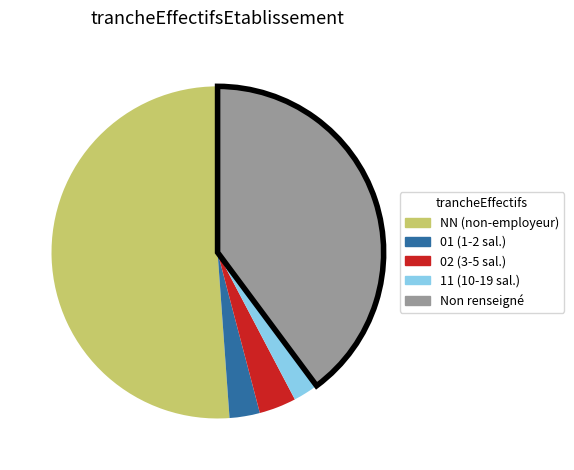

Does any single category account for the majority?

Yes